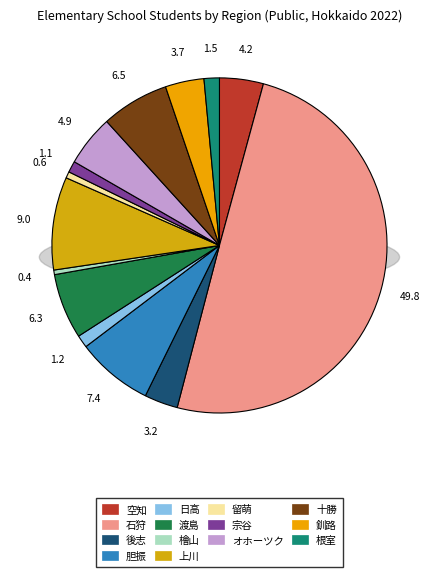

Rank the categories by value from highest to lowest.

石狩, 上川, 胆振, 十勝, 渡島, オホーツク, 空知, 釧路, 後志, 根室, 日高, 宗谷, 留萌, 檜山